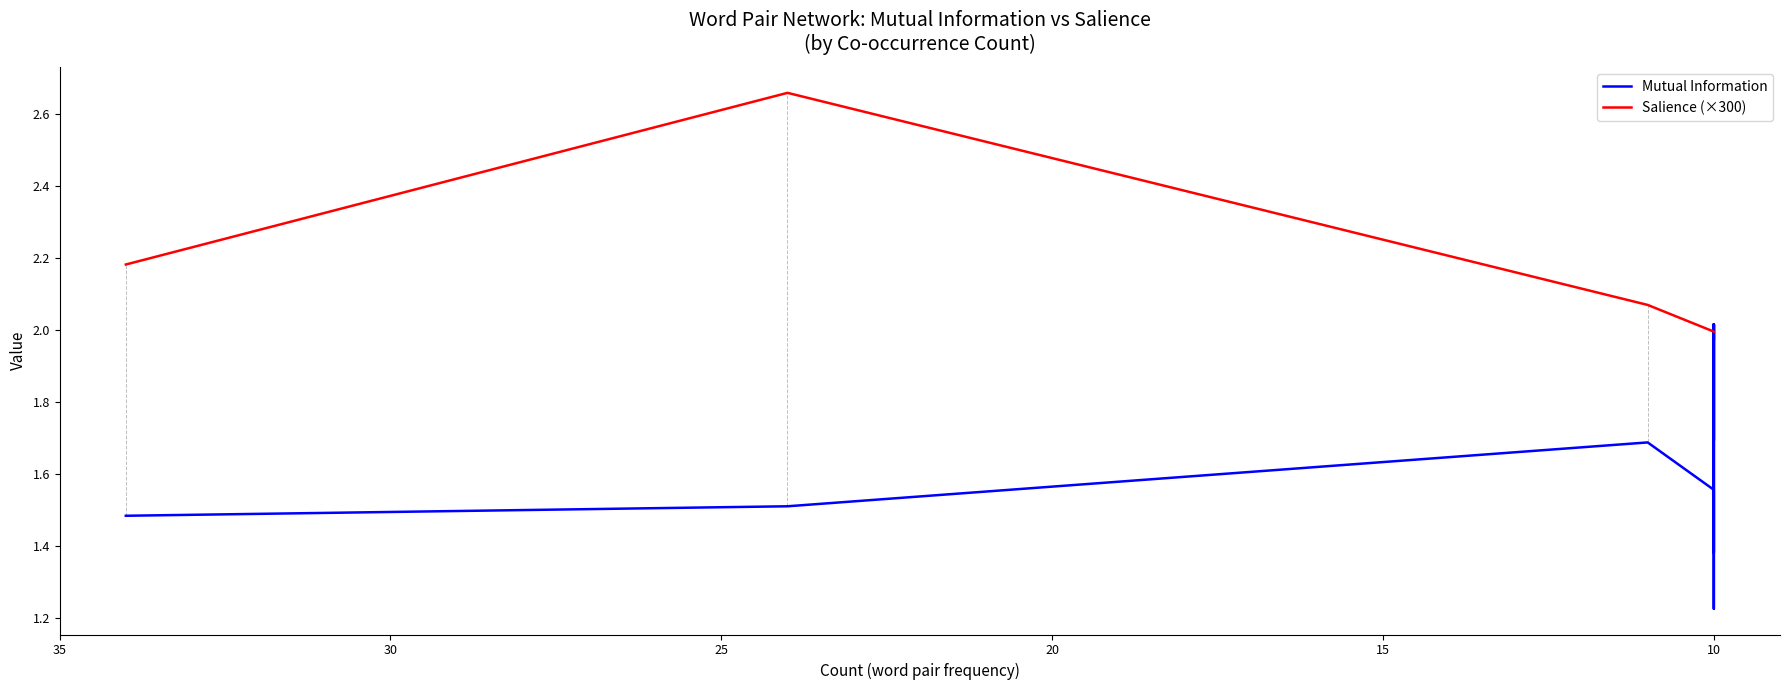

What is the difference between the maximum and minimum values in the Salience (×300) series?

0.7